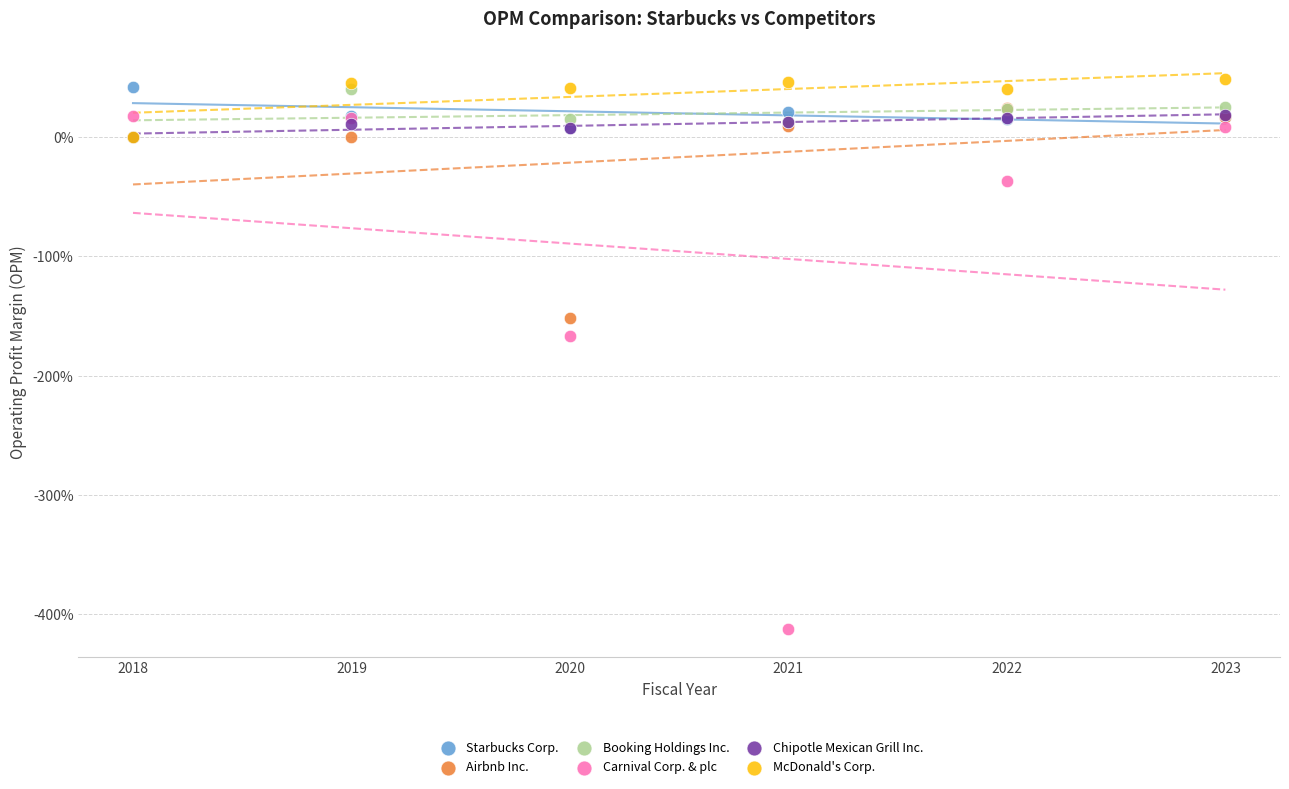

What are all the series names shown in the legend?

Starbucks Corp., Airbnb Inc., Booking Holdings Inc., Carnival Corp. & plc, Chipotle Mexican Grill Inc., McDonald's Corp.